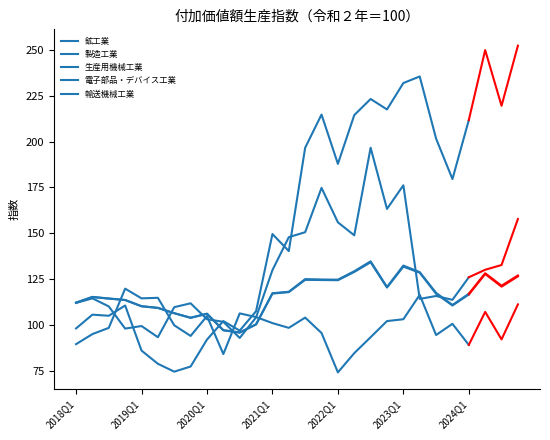

What position from the right is 2024Q4?

1